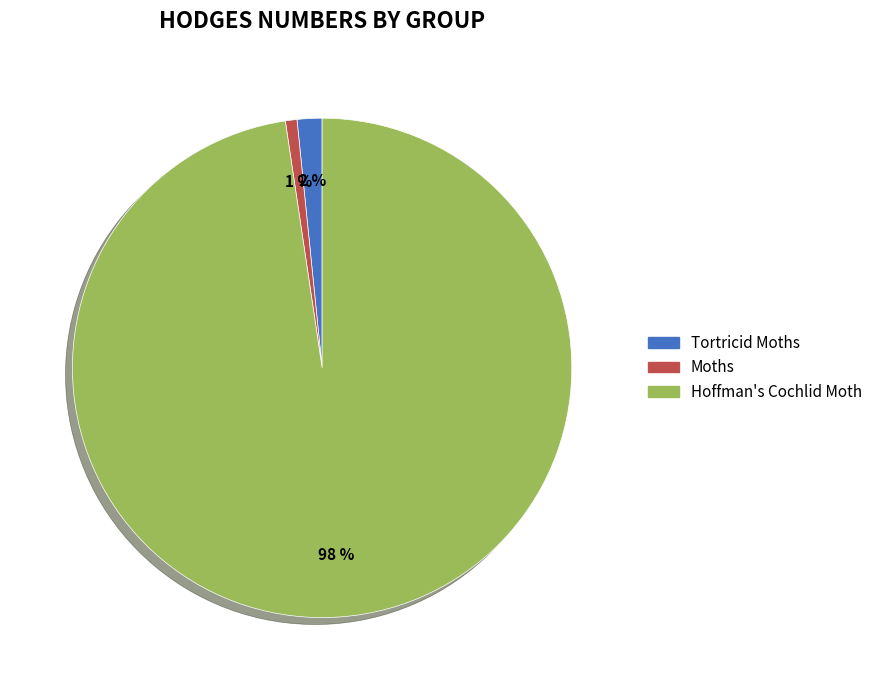

Is it true that Tortricid Moths is 2% of the pie?

True